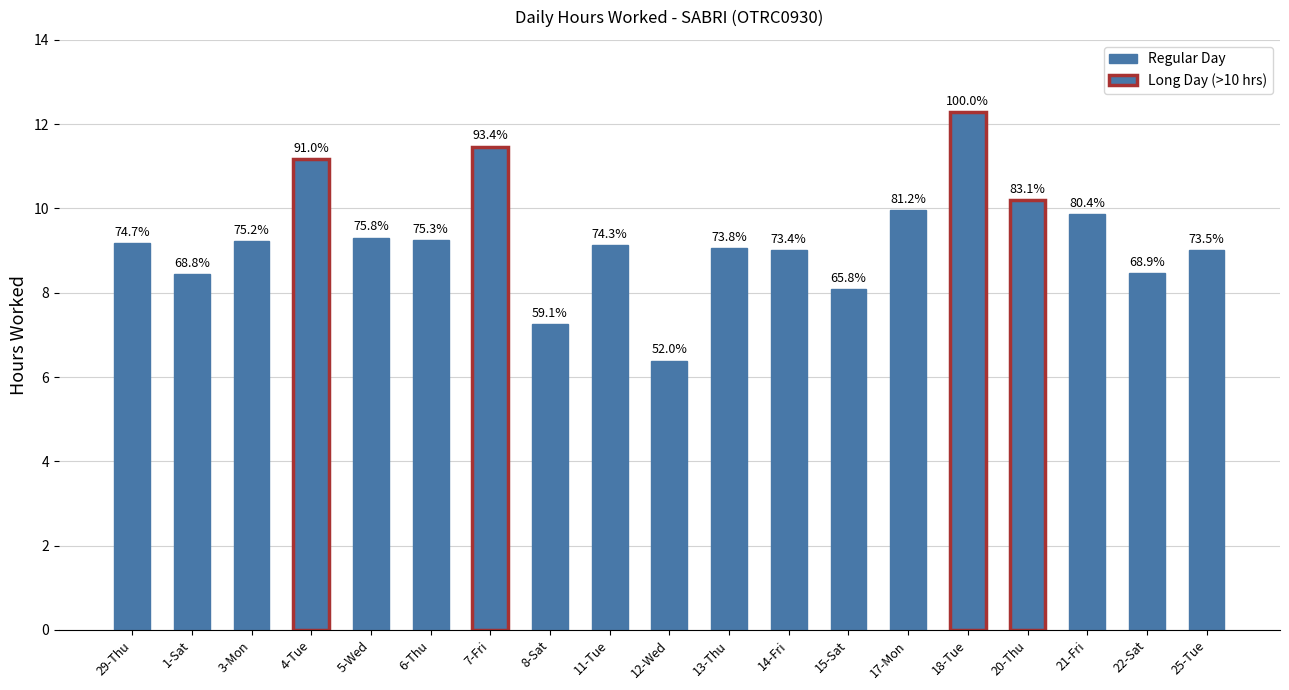

Are the bars horizontal?

No